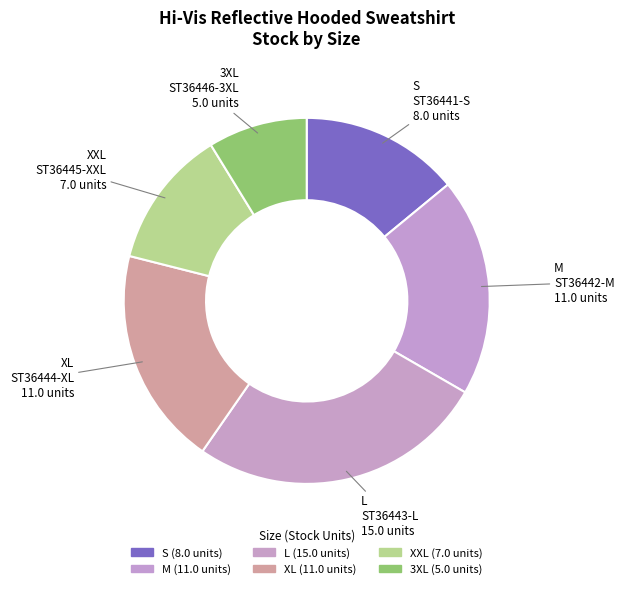

Which slice is the largest?

L